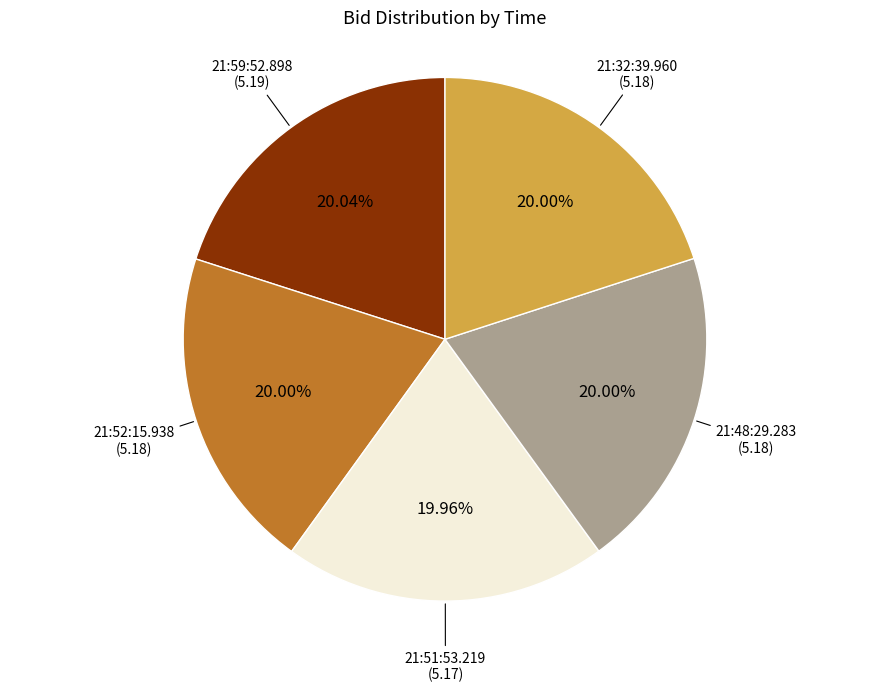

Is there any slice that represents more than half of the pie?

No